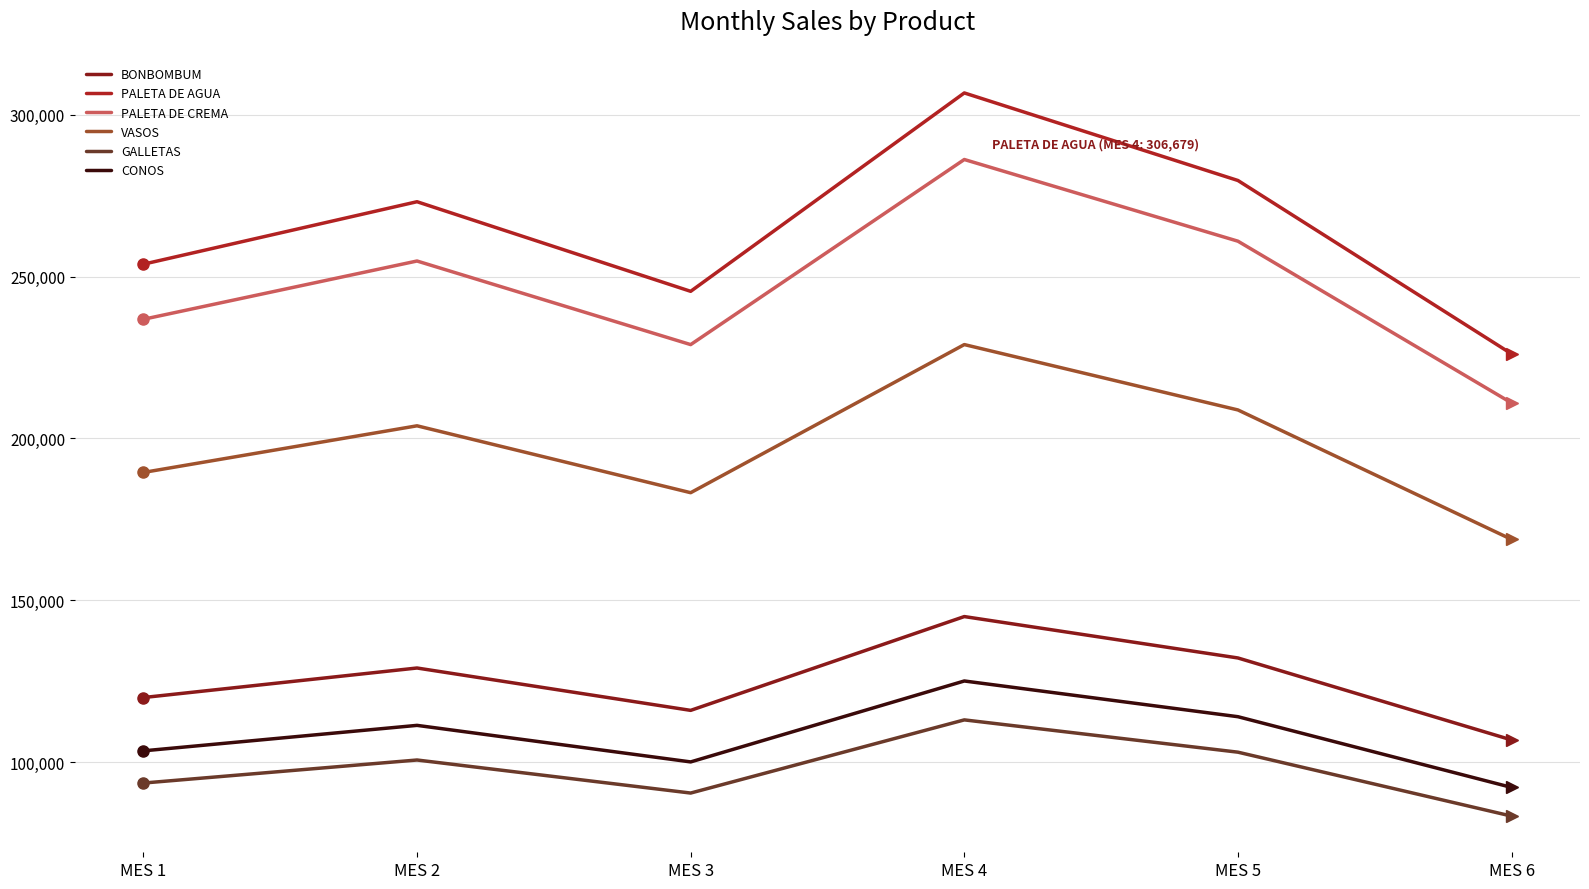

How many interior local peaks does the BONBOMBUM series have?

2